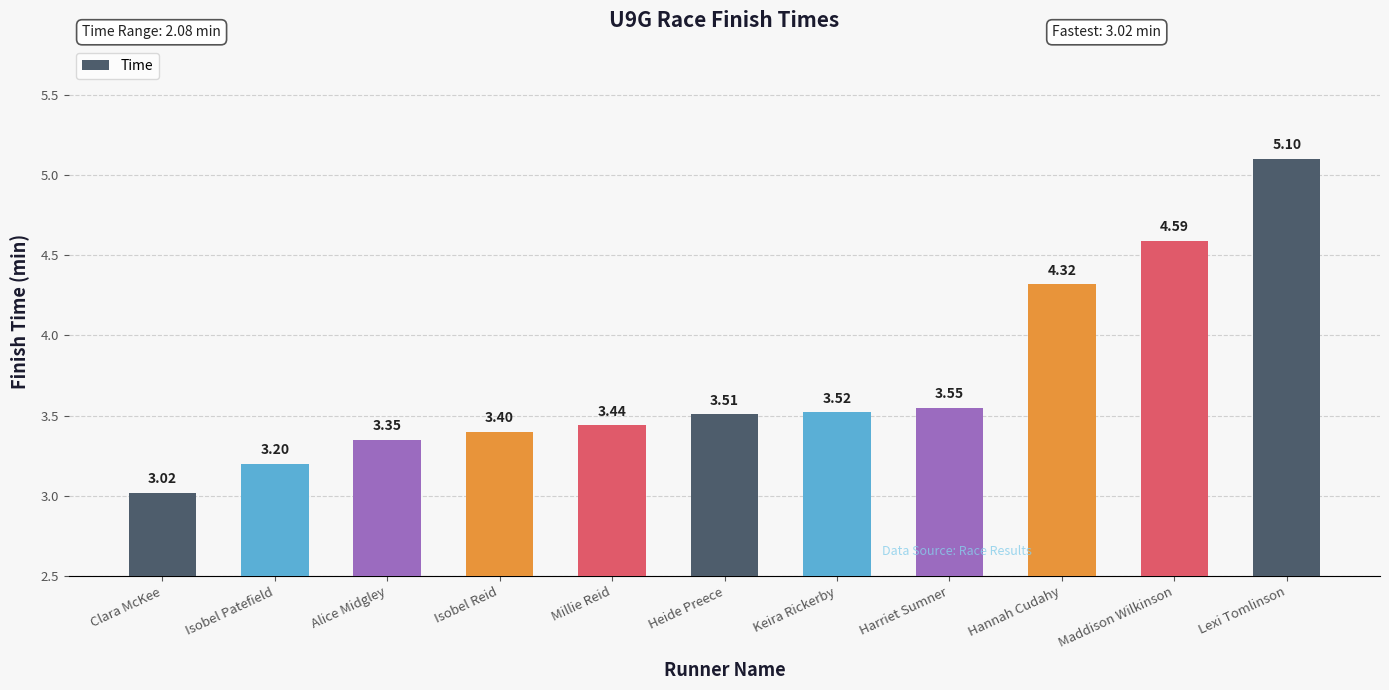

Which category has the lowest value across all series?

Clara McKee